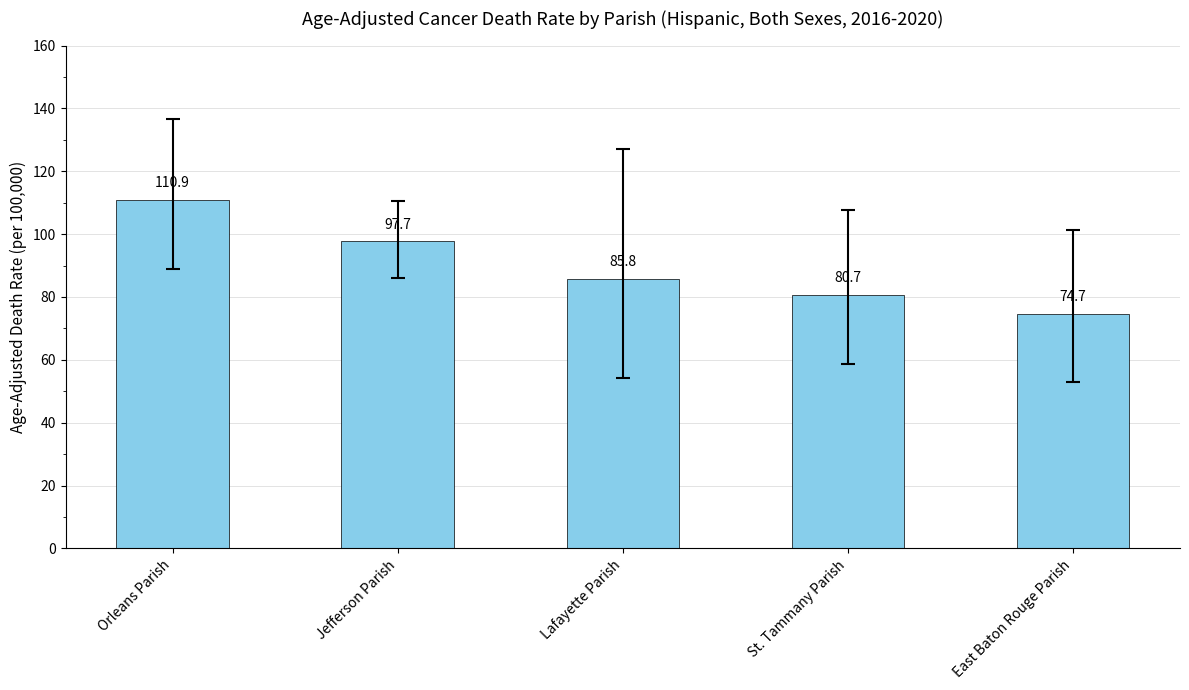

What is the sum of all values?

449.8